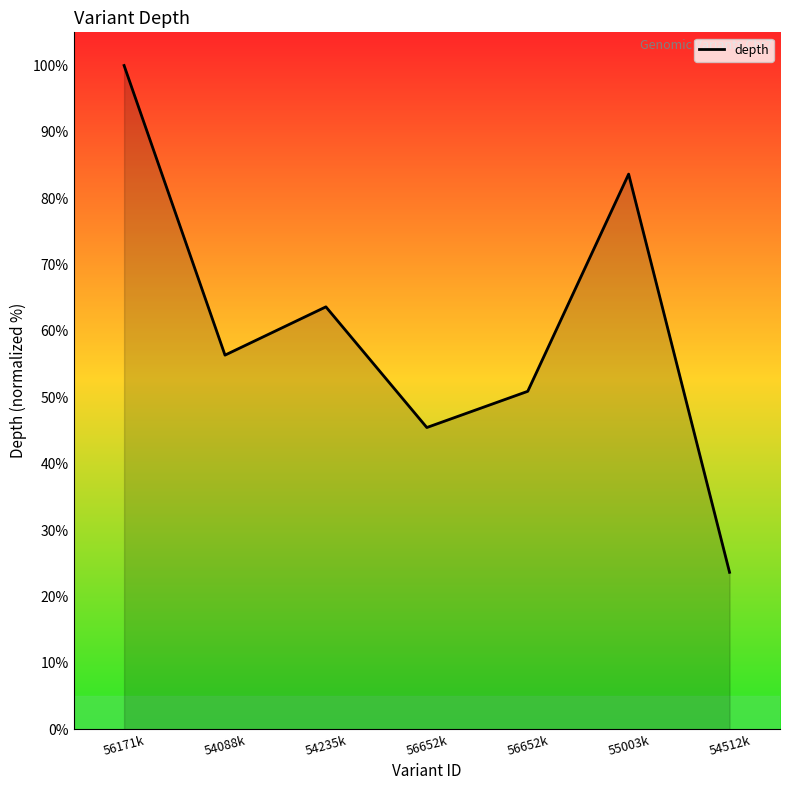

What is the difference between the maximum and minimum values?

76.4